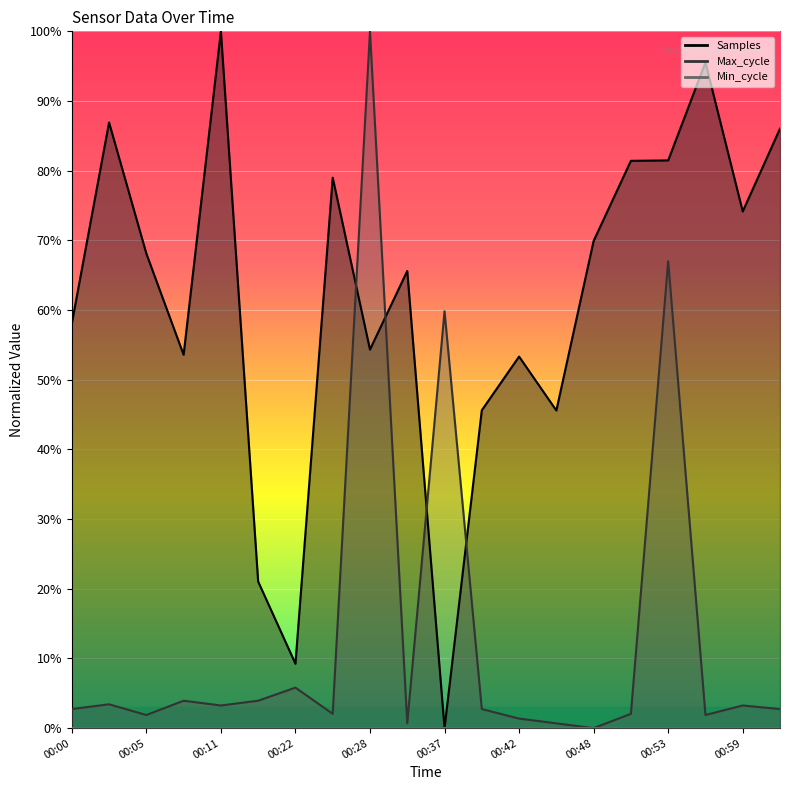

Between 00:53 and 00:34, which is larger?

00:53